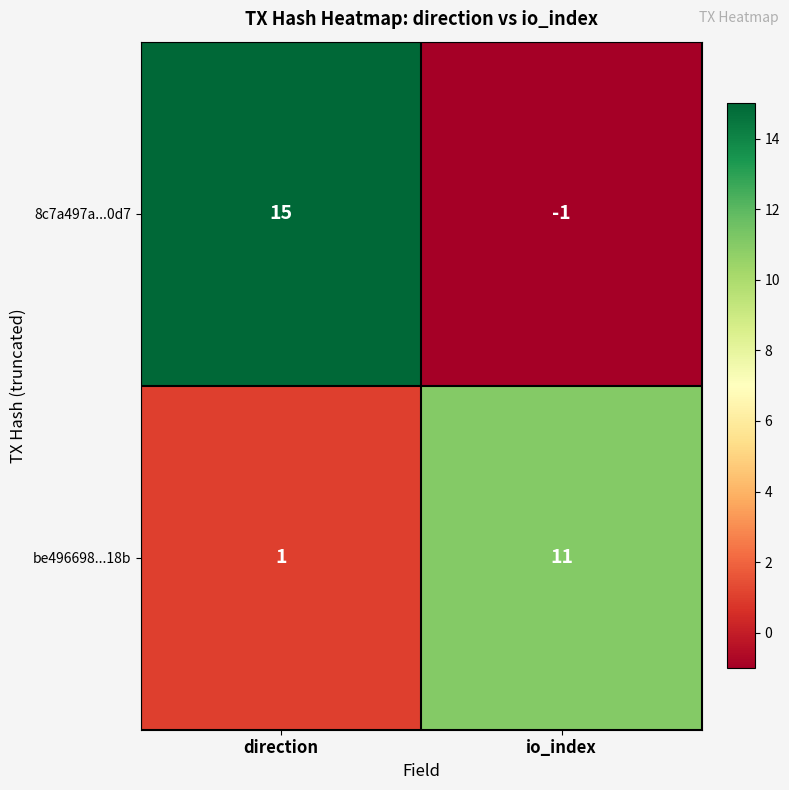

Where is be496698...18b nearest to the value 6?

direction